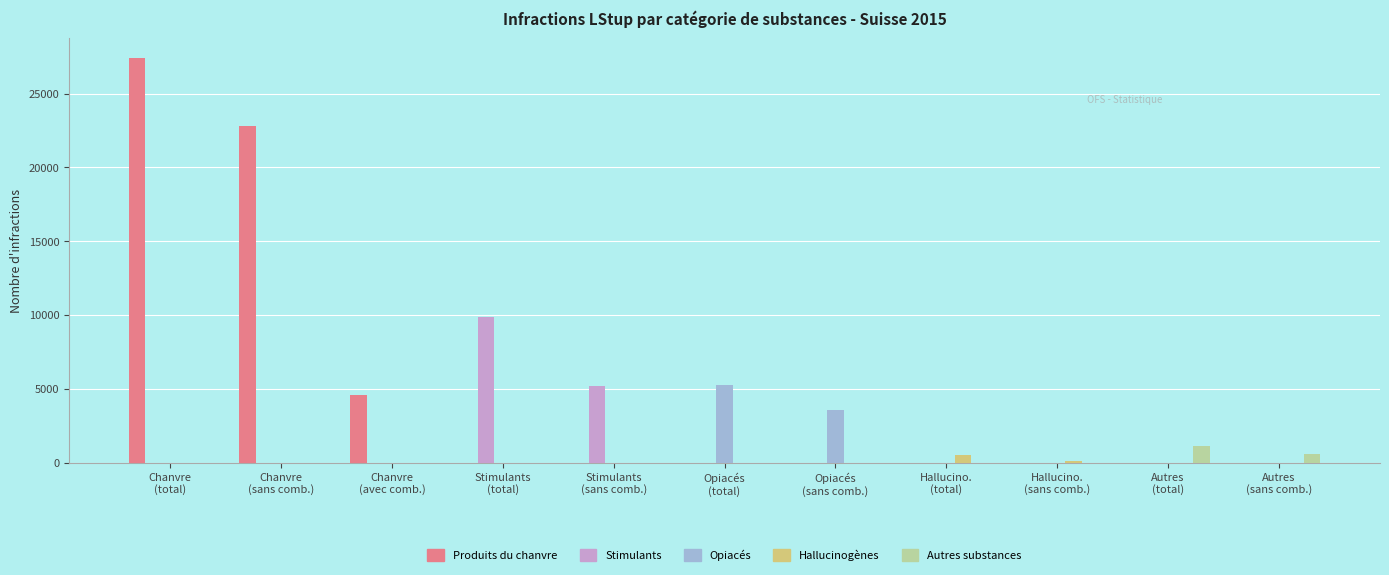

Are the bars horizontal?

No